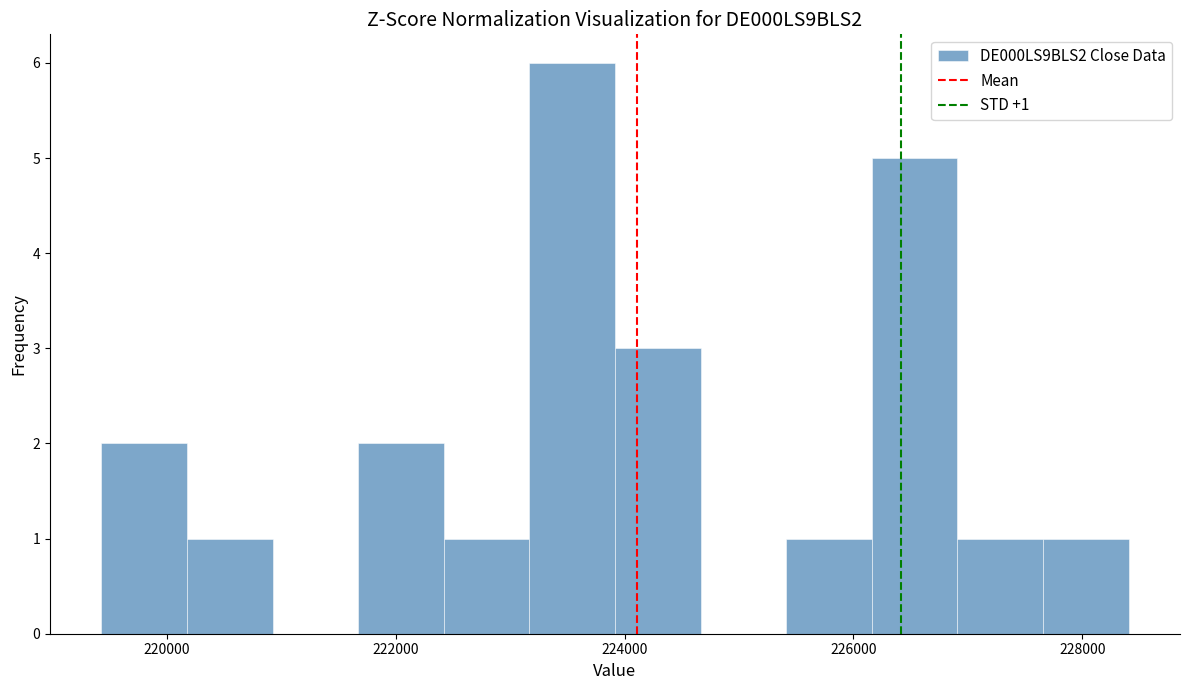

Read against the x-axis, roughly where is the centre of the tallest bar?

223600